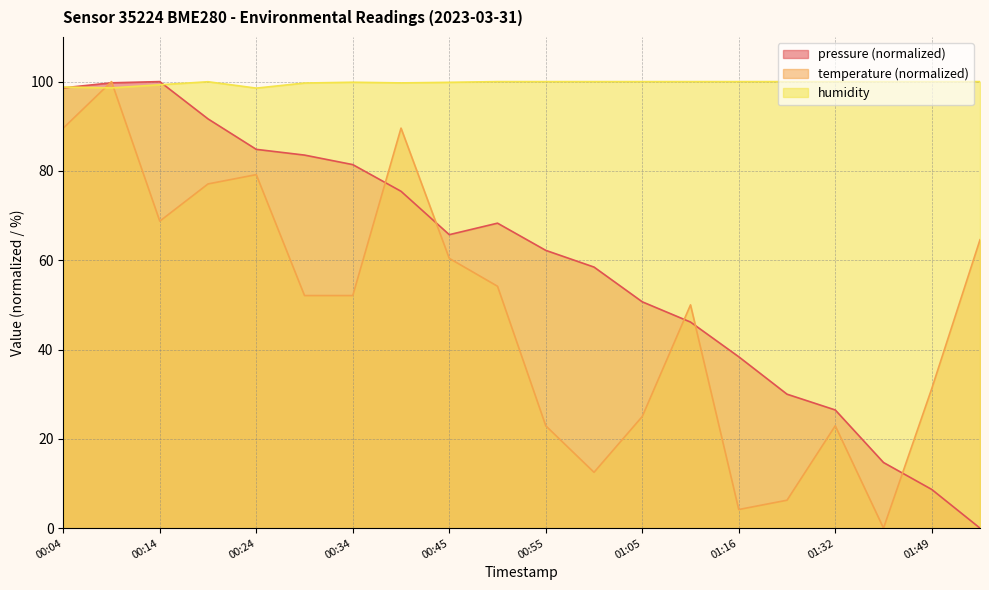

Is the value of pressure at 00:14 greater than the value of humidity at 01:05?

No